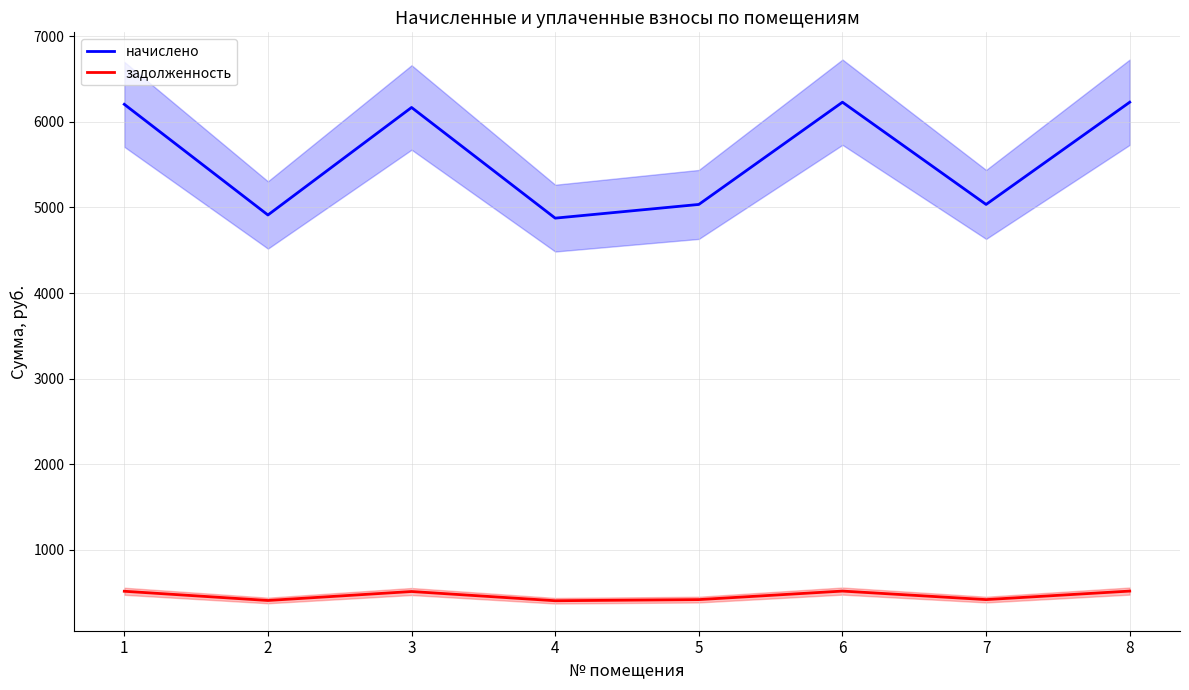

How many values in the задолженность series are below 514?

4